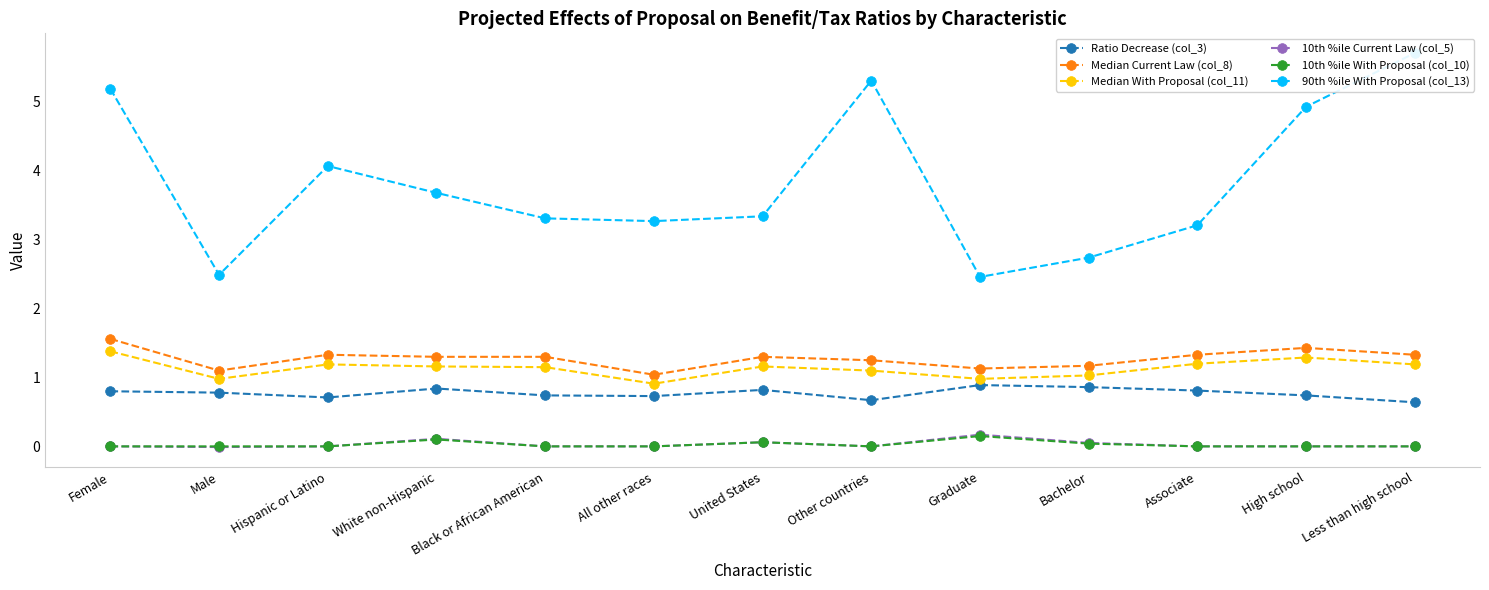

What is the label of the 4th point from the left?

White non-Hispanic